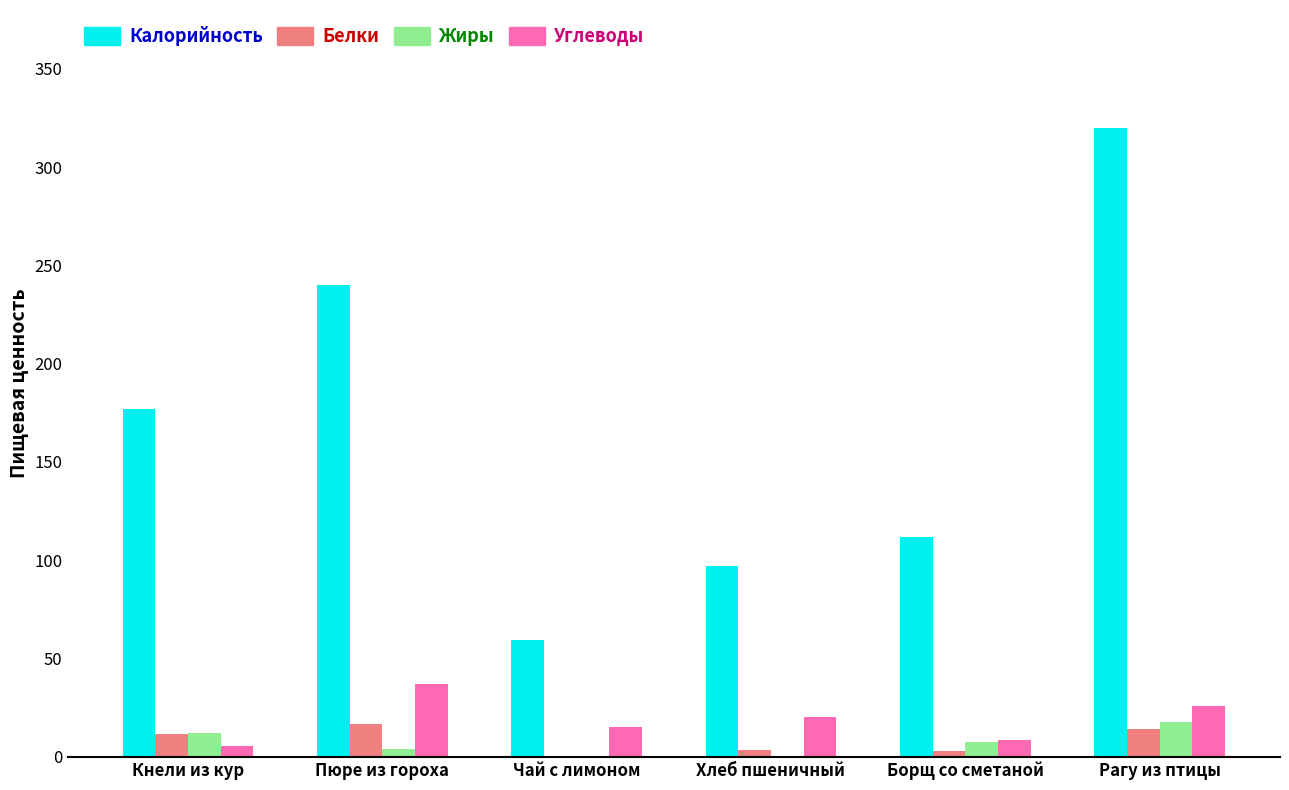

Count the number of categories in the chart.

6